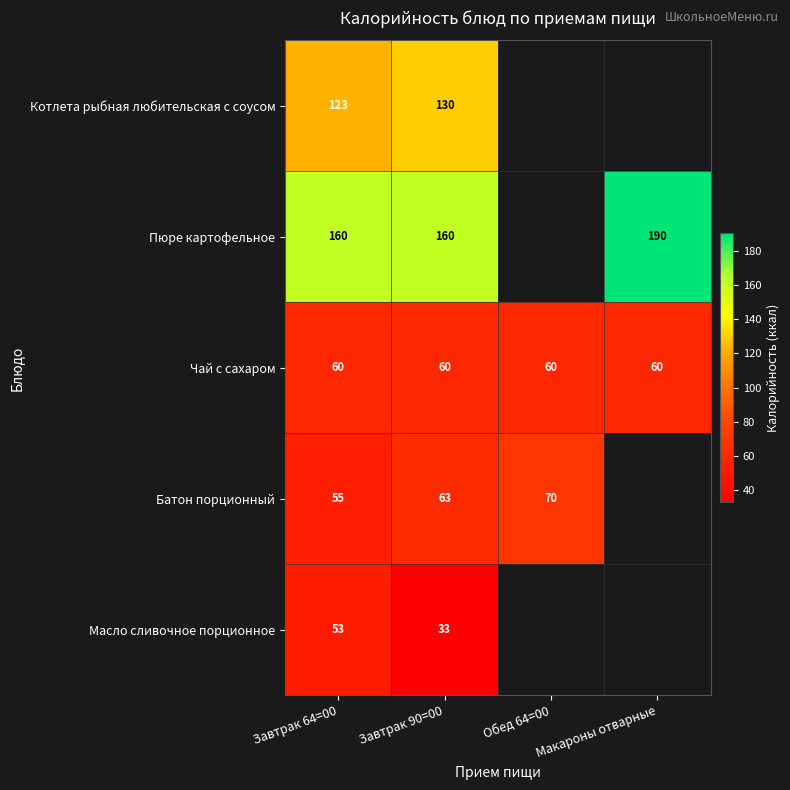

Is it true that Чай с сахаром equals 60 at Макароны отварные?

True